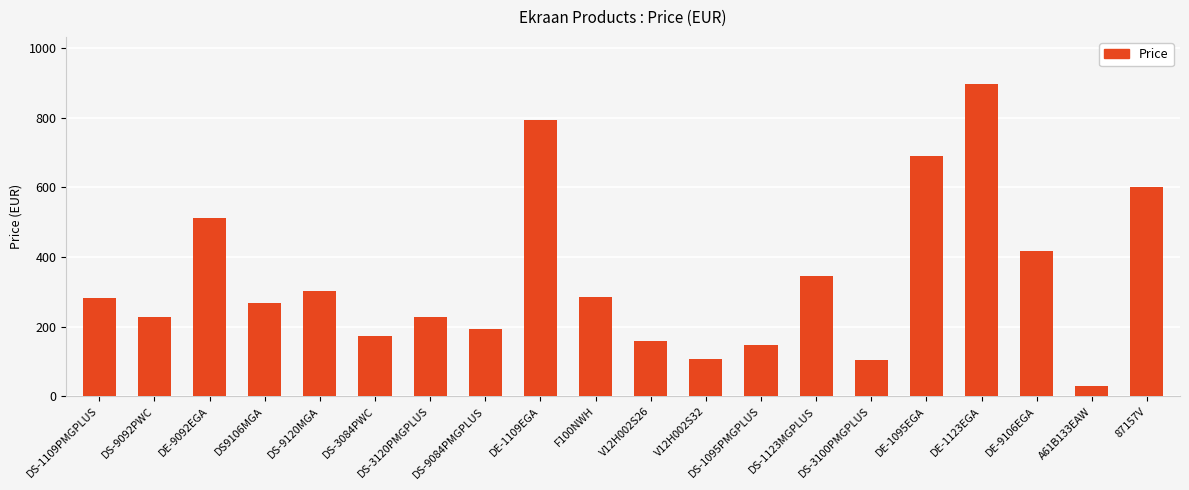

What is the label of the 1st bar from the left?

DS-1109PMGPLUS